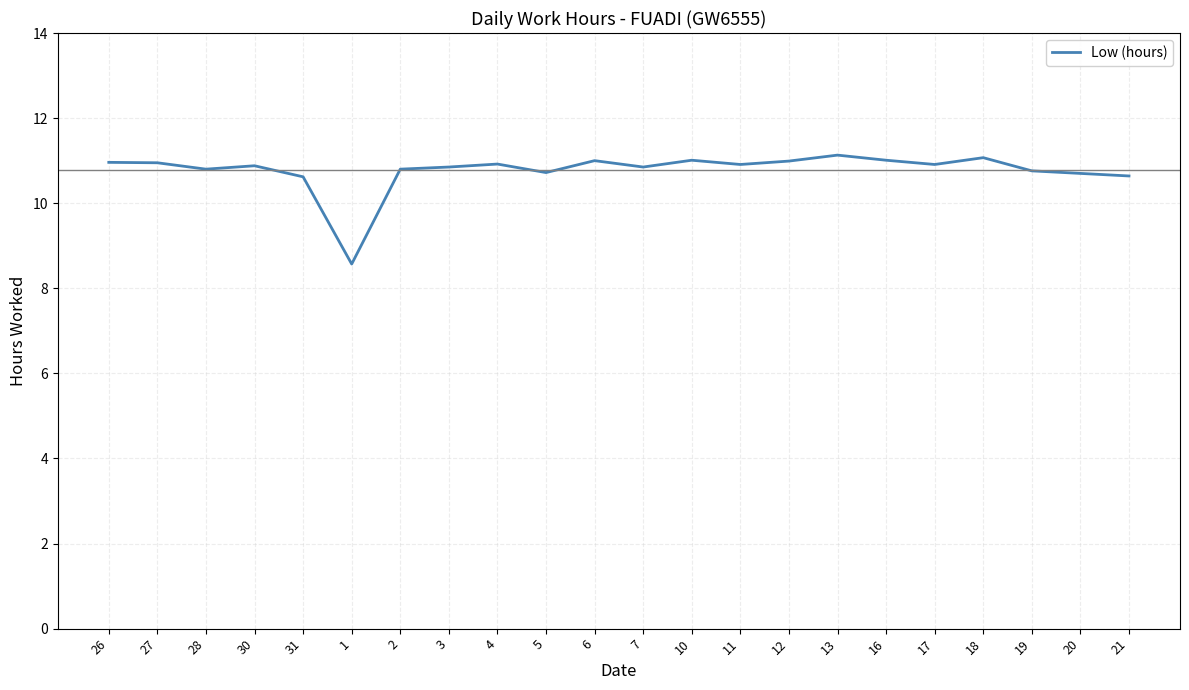

What is the greatest value displayed?

11.1